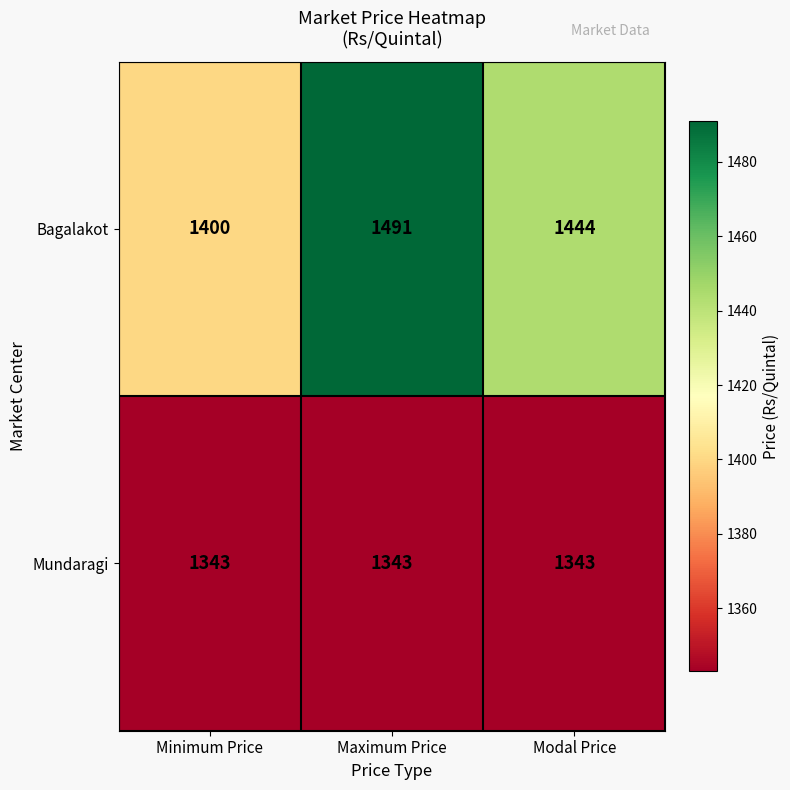

Rank the series by their average value, from lowest to highest.

Mundaragi, Bagalakot